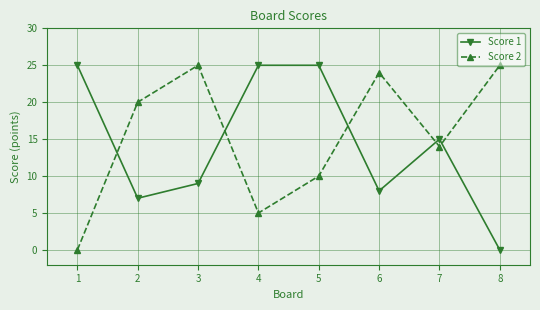

Reading right to left, extract all data points from this chart.

Score 1: 0	15	8	25	25	9	7	25
Score 2: 25	14	24	10	5	25	20	0